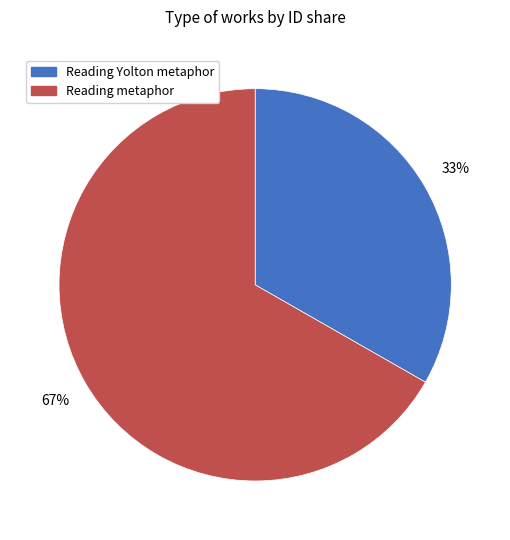

Count the number of slices in the pie.

2